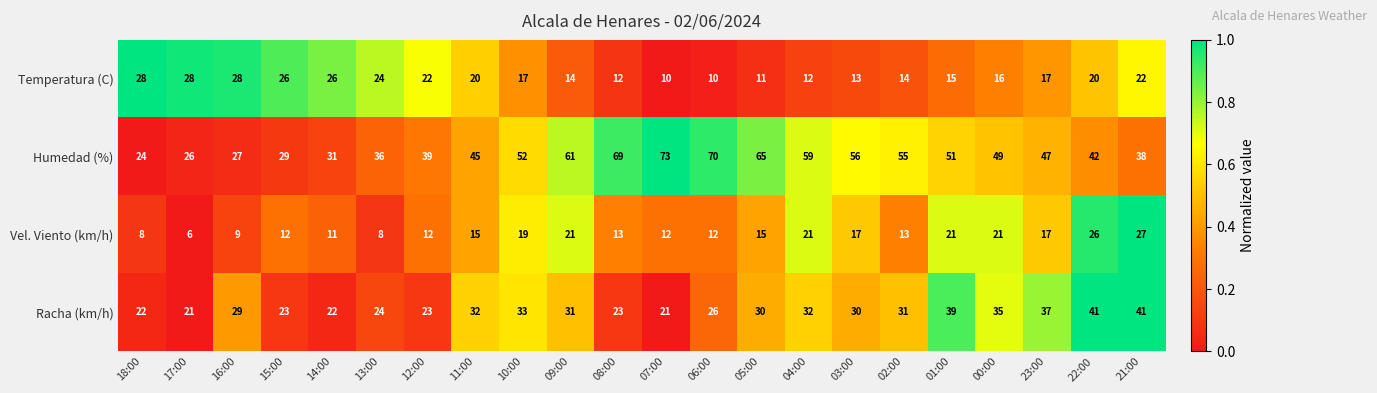

Count the number of categories in the chart.

22